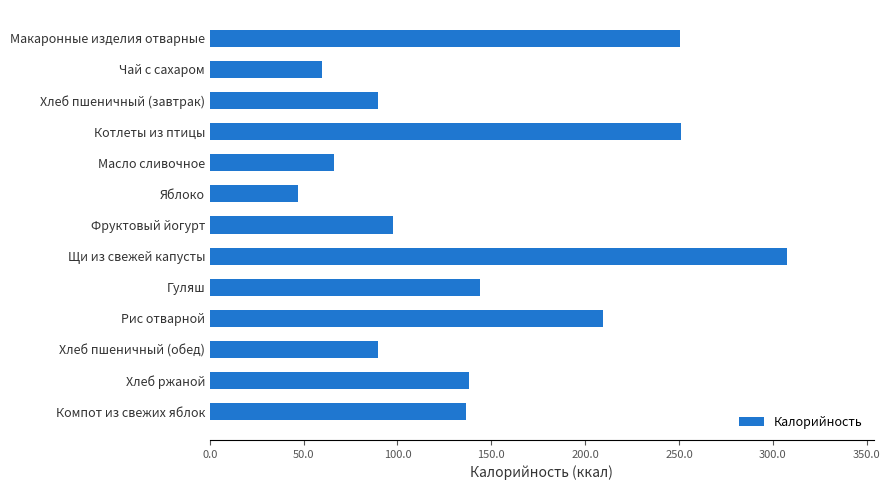

Are the bars horizontal?

Yes